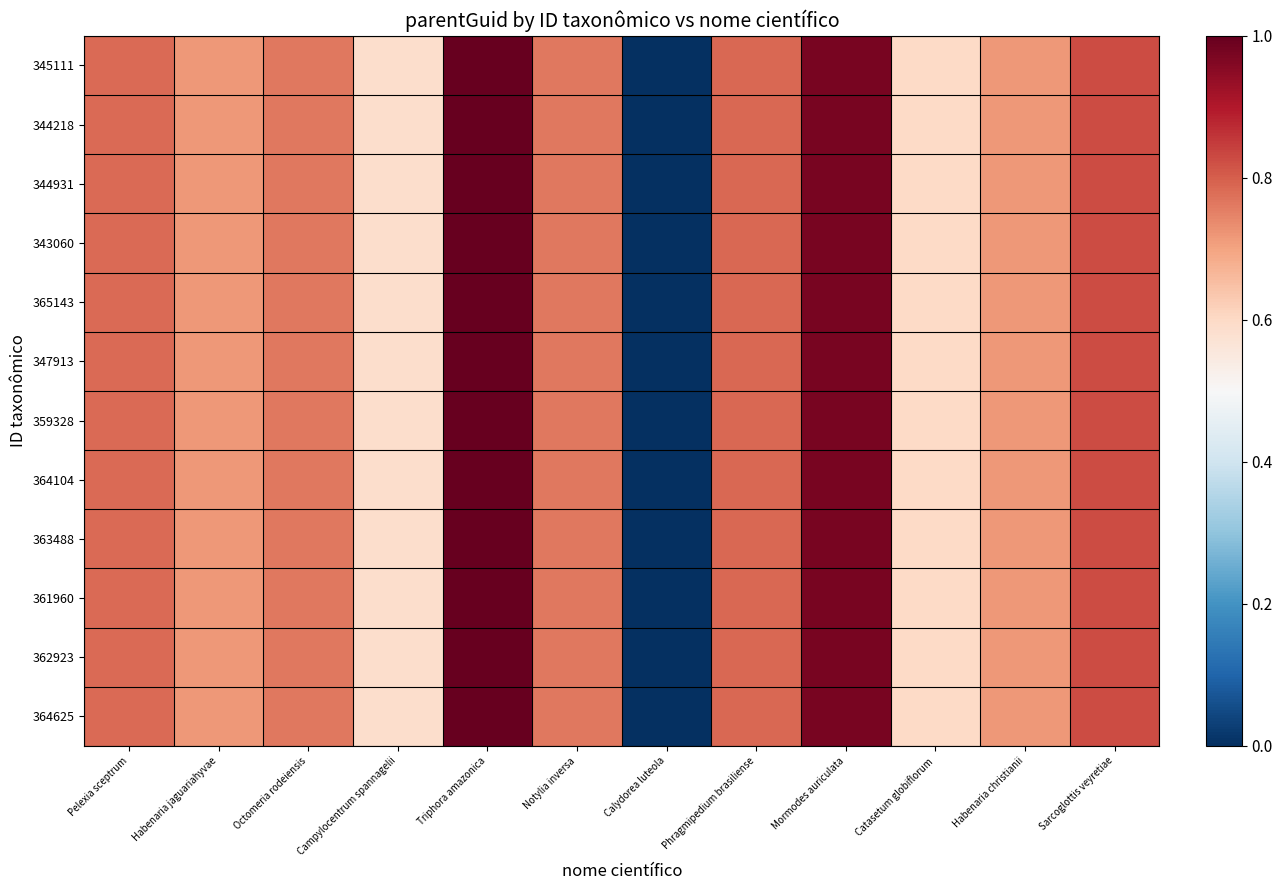

Which has a higher value, Habenaria christianii or Octomeria rodeiensis?

Octomeria rodeiensis